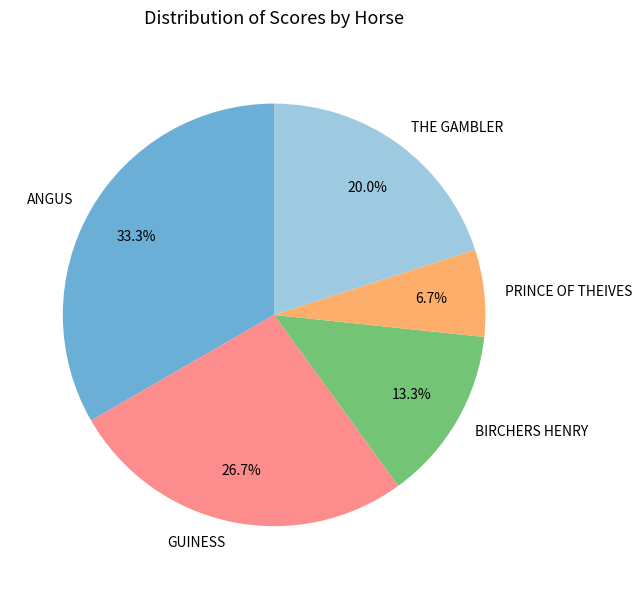

Rank the categories by value from lowest to highest.

PRINCE OF THEIVES, BIRCHERS HENRY, THE GAMBLER, GUINESS, ANGUS